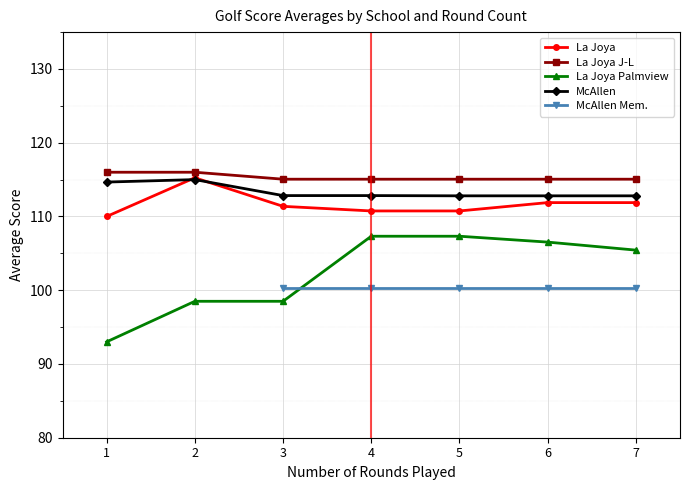

Which has a higher value, 4 or 3?

3